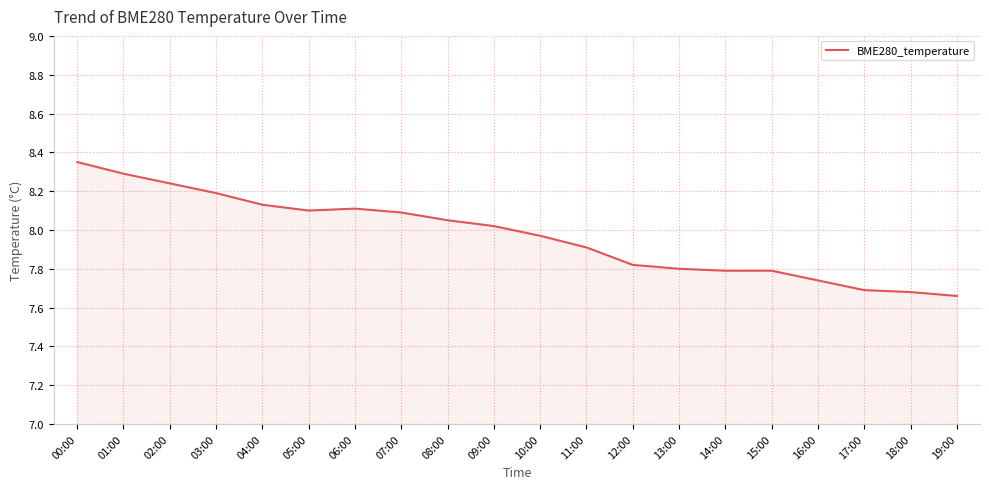

Which has a higher value, 17:00 or 19:00?

17:00